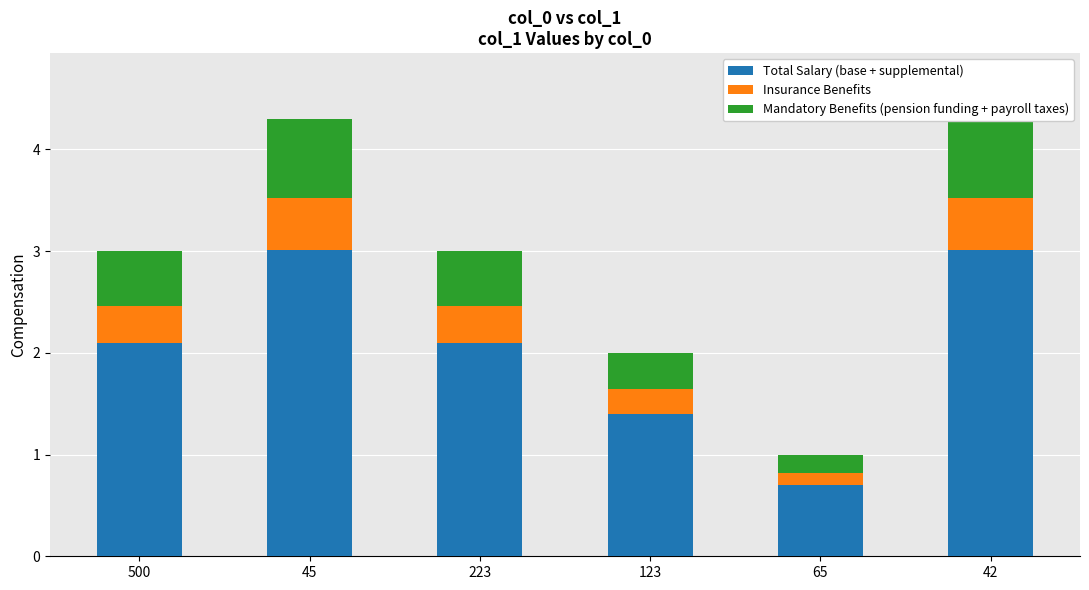

At which label is Mandatory Benefits (pension funding + payroll taxes) closest to 0?

65